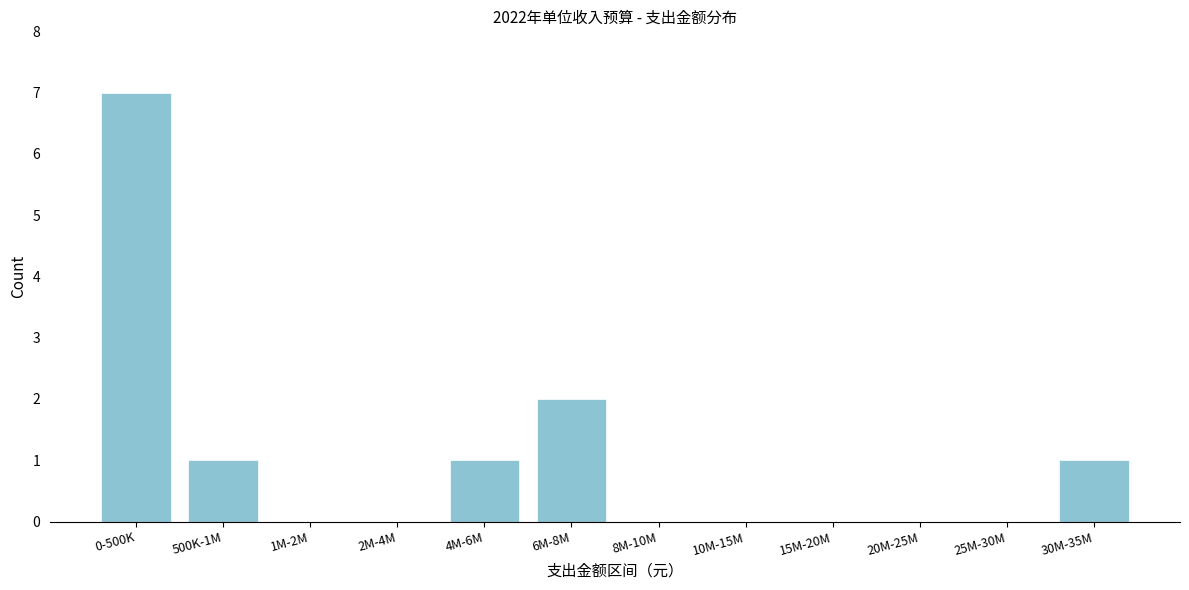

Reading right to left, transcribe all the data shown in this chart.

30M-35M=1	25M-30M=0	20M-25M=0	15M-20M=0	10M-15M=0	8M-10M=0	6M-8M=2	4M-6M=1	2M-4M=0	1M-2M=0	500K-1M=1	0-500K=7